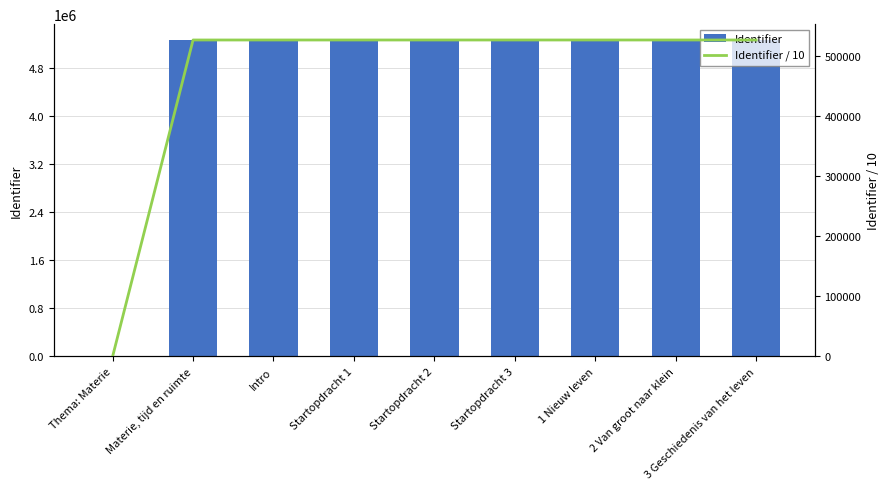

True or false: Identifier has a value of 5273175.0 at Materie, tijd en ruimte.

True